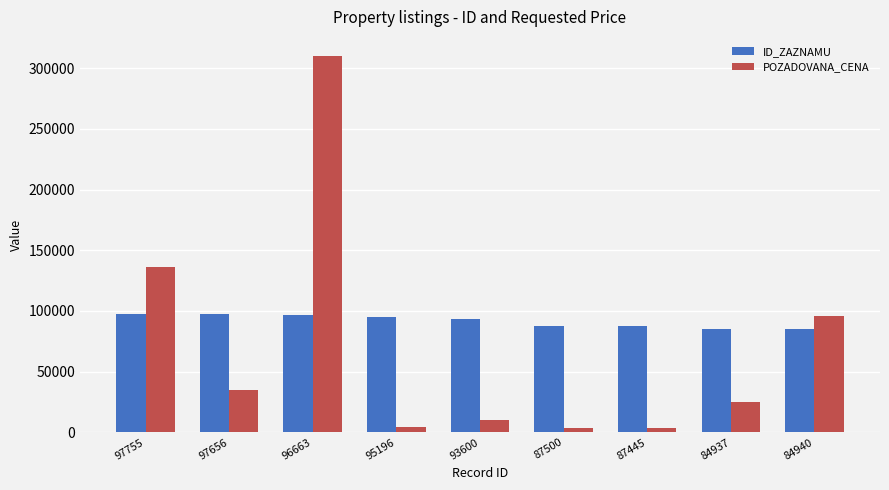

What is the spread (max minus min) of values at 97656?

62806